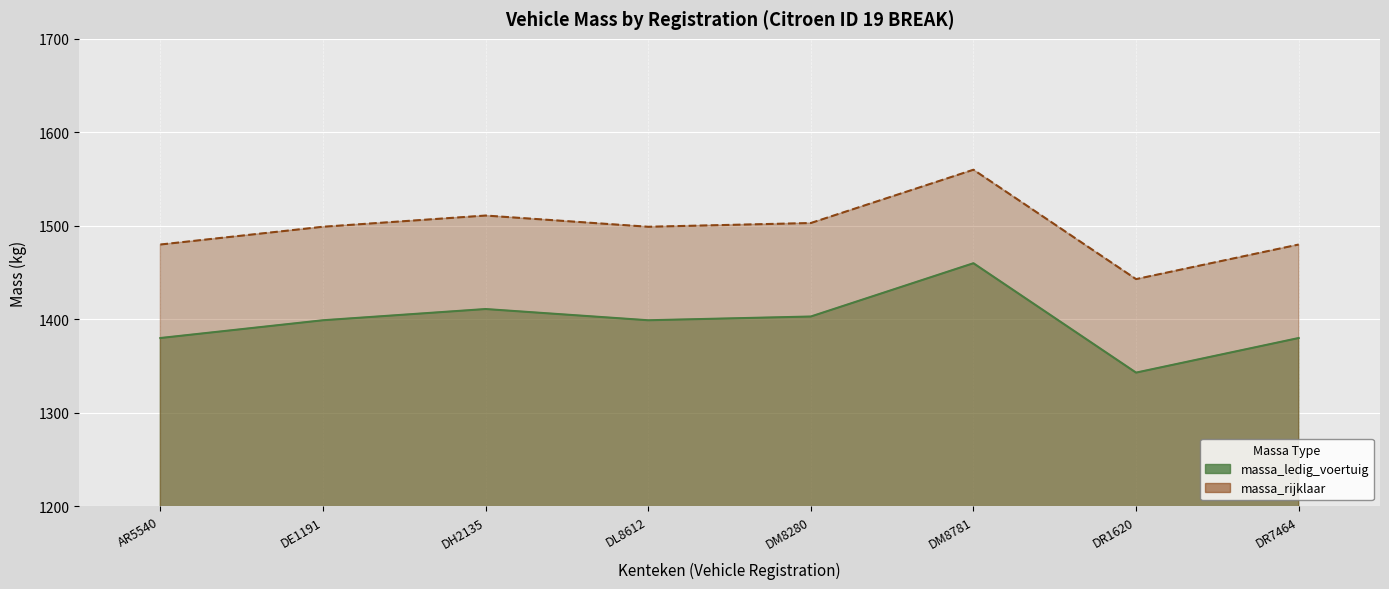

At which category is the sum across all series the highest?

DM8781